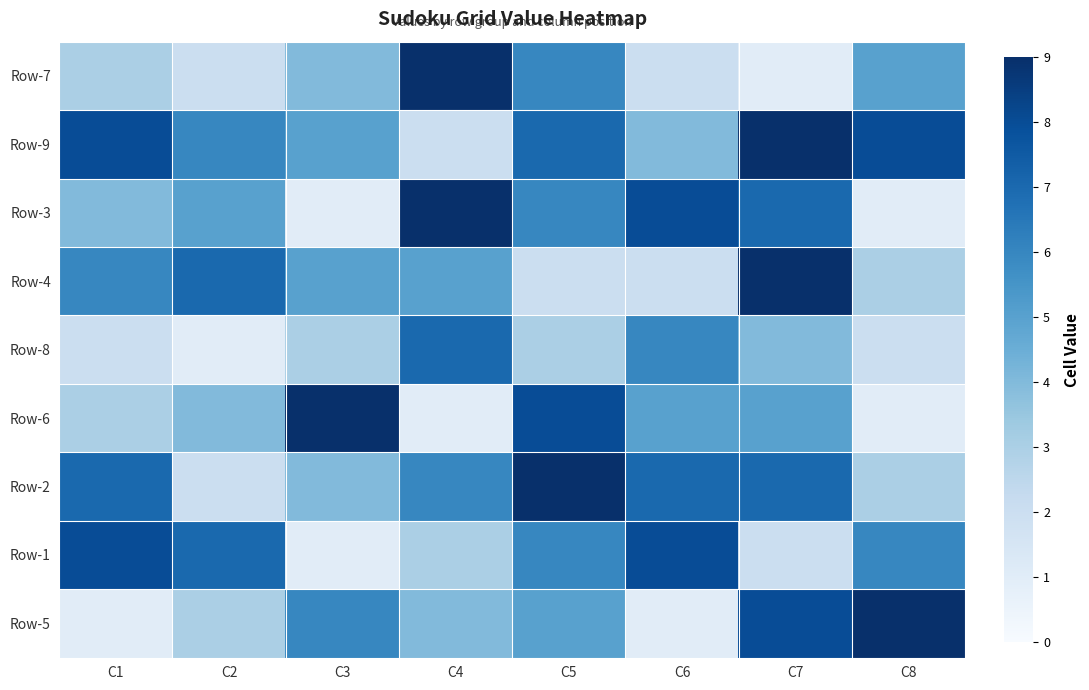

What is the maximum value shown in the chart?

9